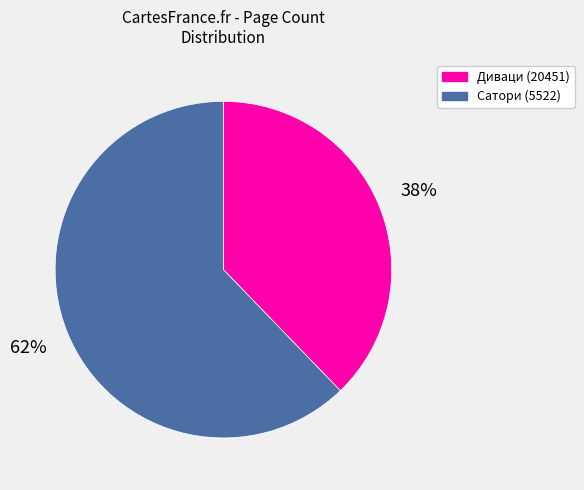

To the nearest percent, what portion does Сатори (5522) represent?

62%